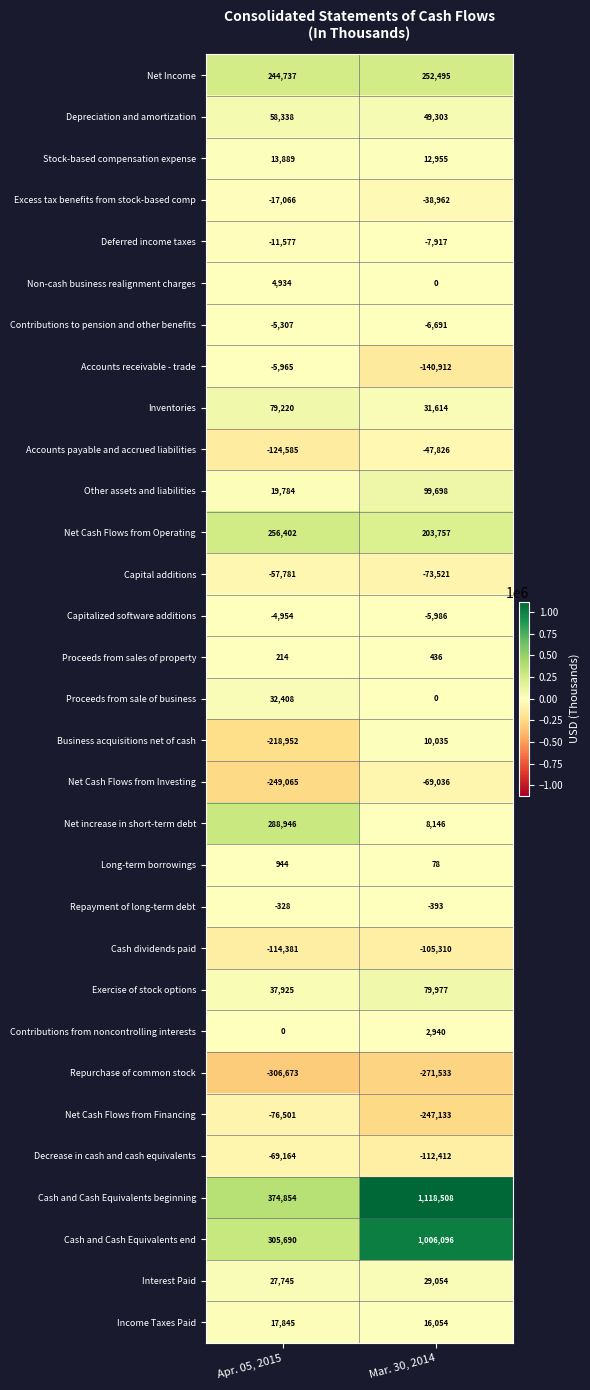

Rank the series at Apr. 05, 2015 from highest to lowest value.

Cash and Cash Equivalents beginning, Cash and Cash Equivalents end, Net increase in short-term debt, Net Cash Flows from Operating, Net Income, Inventories, Depreciation and amortization, Exercise of stock options, Proceeds from sale of business, Interest Paid, Other assets and liabilities, Income Taxes Paid, Stock-based compensation expense, Non-cash business realignment charges, Long-term borrowings, Proceeds from sales of property, Contributions from noncontrolling interests, Repayment of long-term debt, Capitalized software additions, Contributions to pension and other benefits, Accounts receivable - trade, Deferred income taxes, Excess tax benefits from stock-based comp, Capital additions, Decrease in cash and cash equivalents, Net Cash Flows from Financing, Cash dividends paid, Accounts payable and accrued liabilities, Business acquisitions net of cash, Net Cash Flows from Investing, Repurchase of common stock